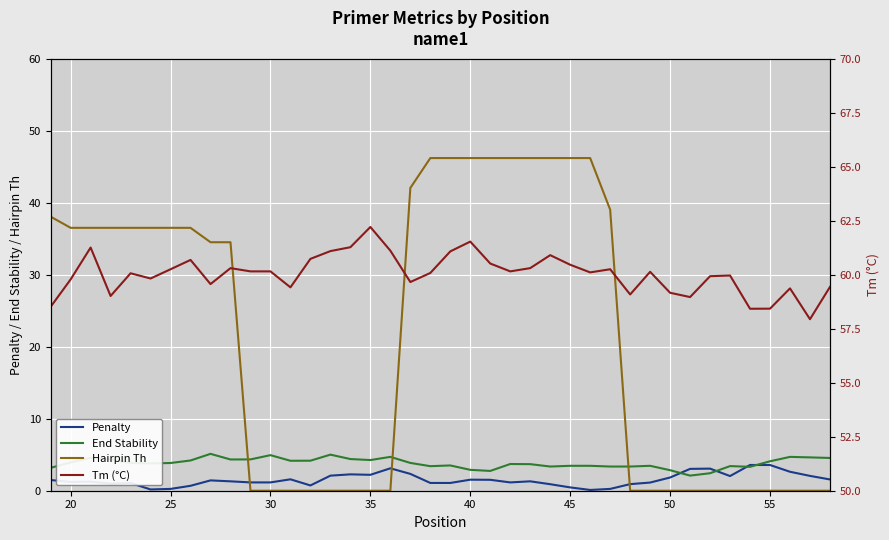

The value of Hairpin Th at 45 is 10.7. True or false?

False